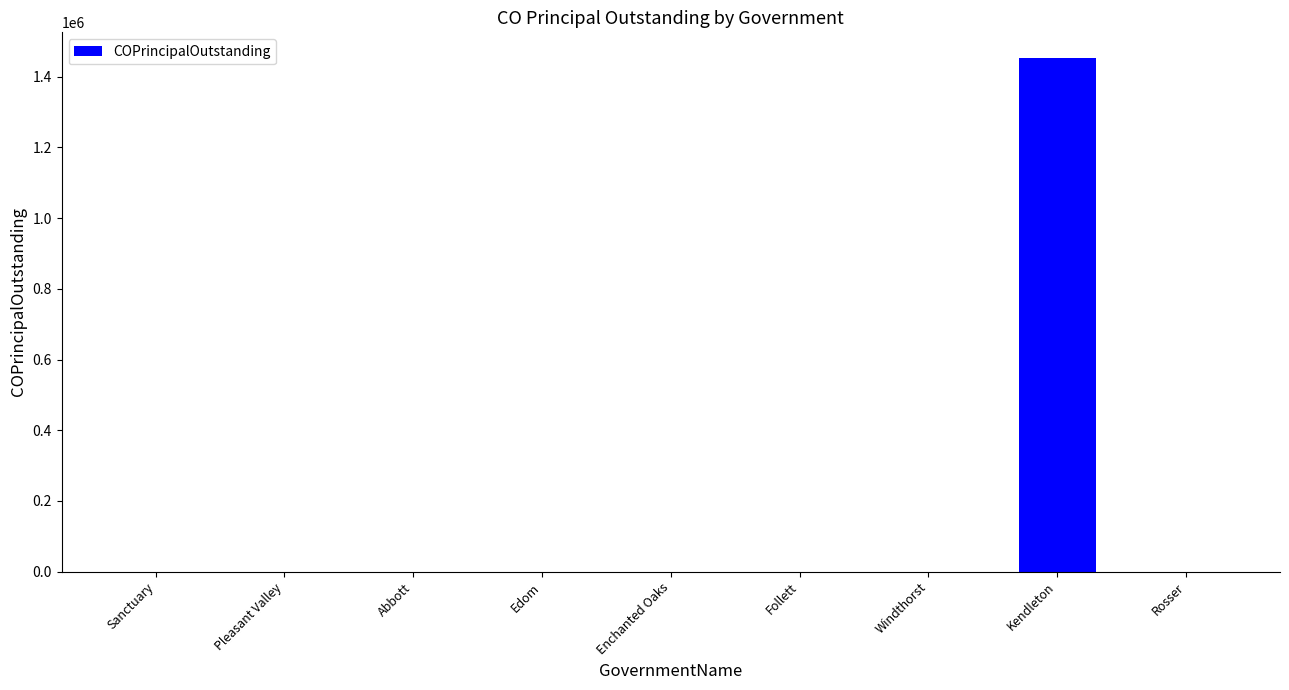

How many data points are above 0?

1